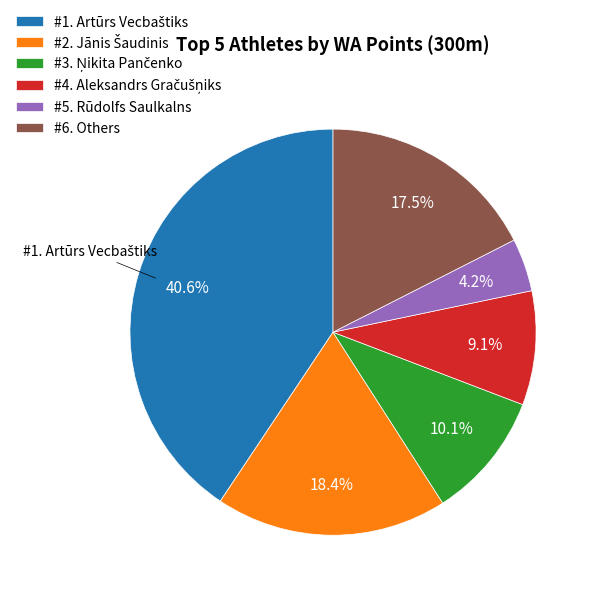

Is there a majority slice in this chart?

No